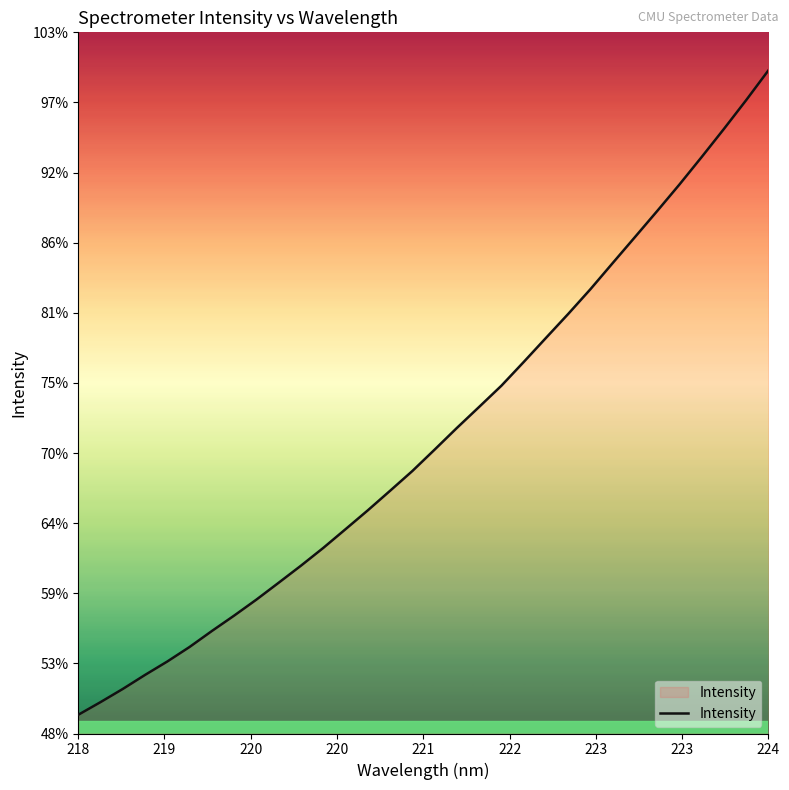

Is this an area chart (filled region under the line)?

Yes